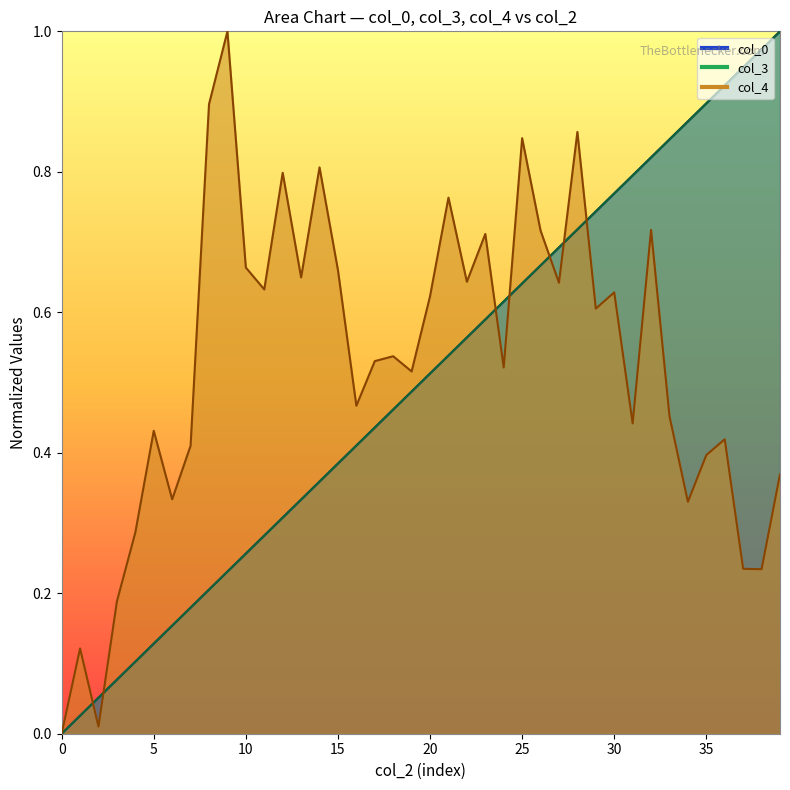

Which series has the widest spread of values?

col_0